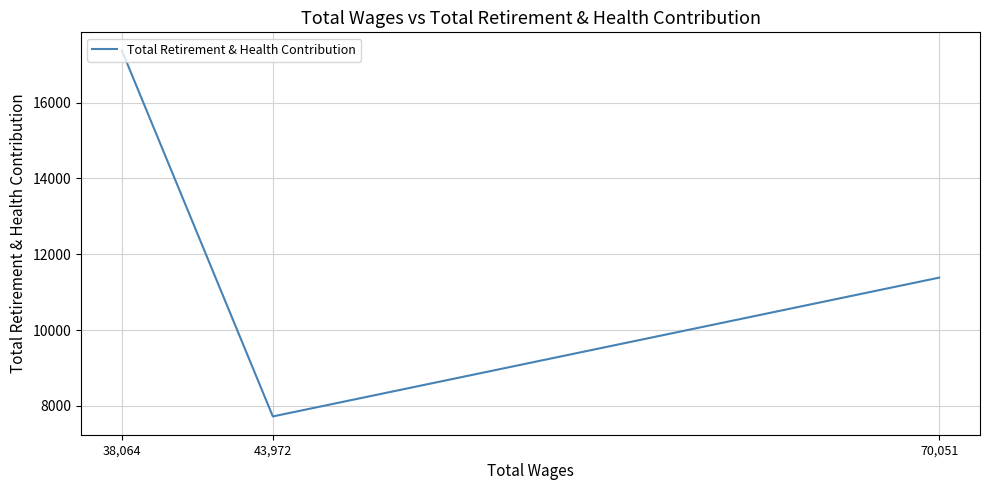

What is the maximum value shown in the chart?

17374